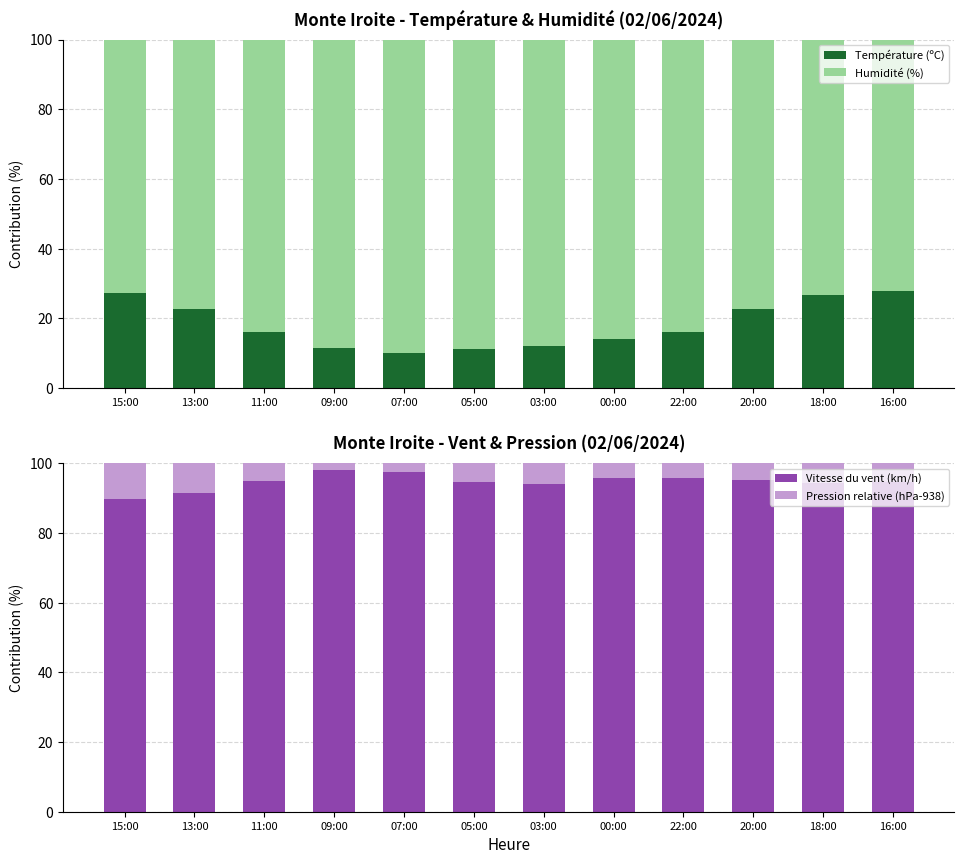

Which series has the largest total across all categories?

Vitesse du vent (km/h)